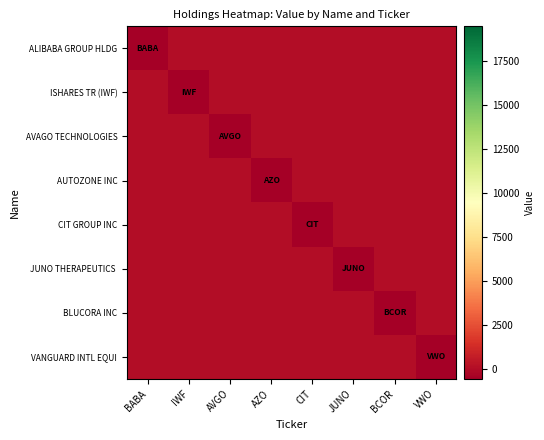

At which category is the sum across all series the highest?

AZO